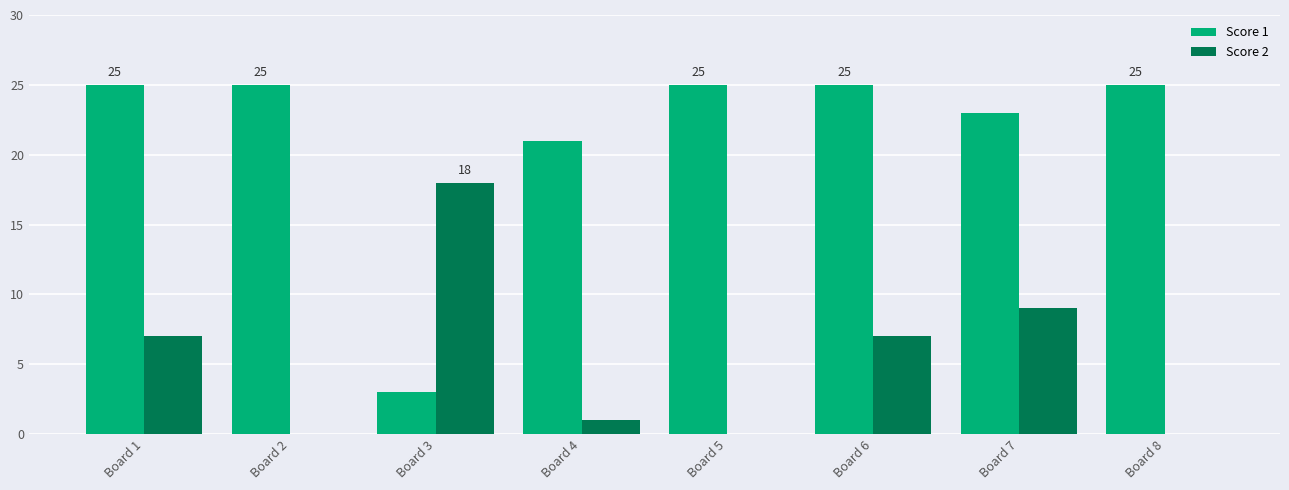

The value of Score 2 at Board 2 is -6. True or false?

False